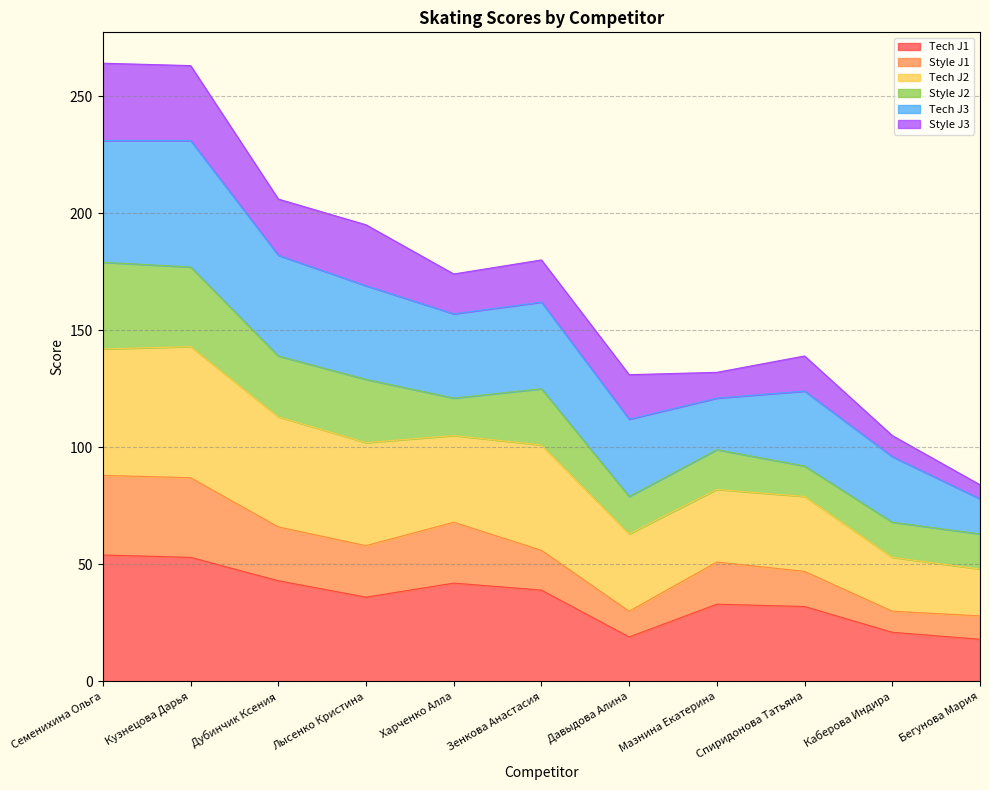

How many interior local valleys does the Tech J1 series have?

2